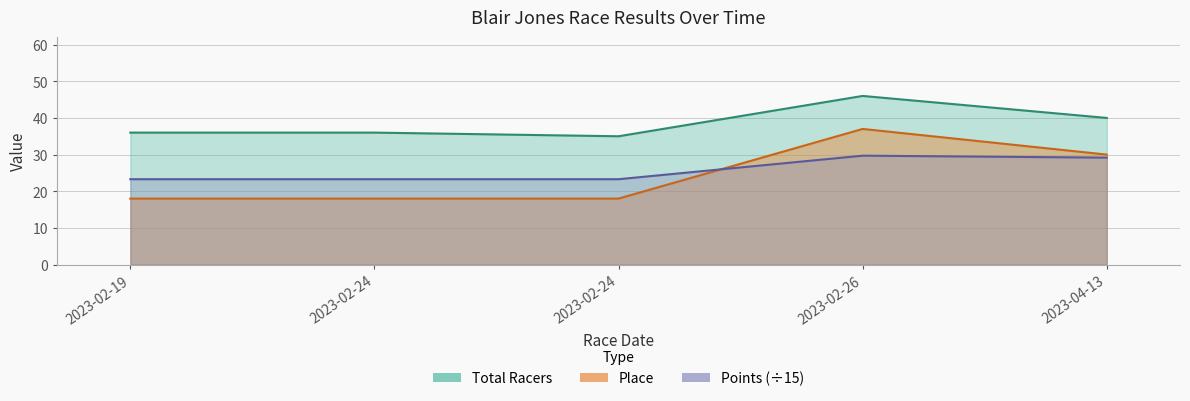

What is the sum of the Total Racers values at 2023-02-24 and 2023-02-19?

71.0